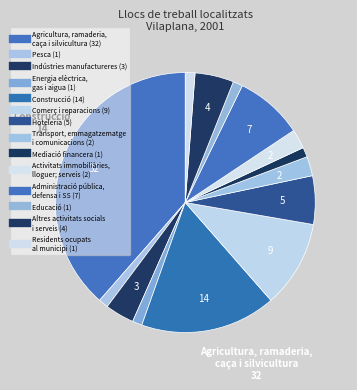

Which category has the smallest portion of the pie?

Pesca